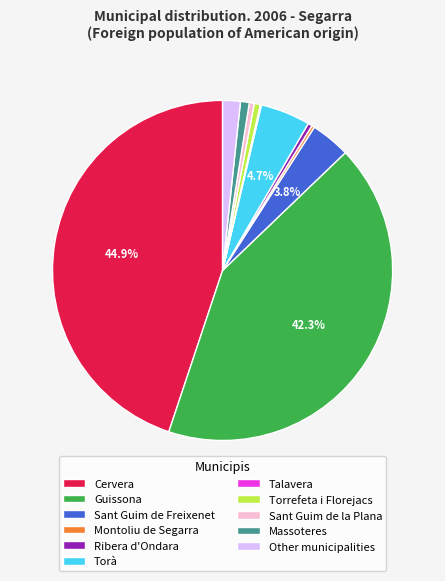

What portion of the pie excludes Sant Guim de Freixenet?

96.2%